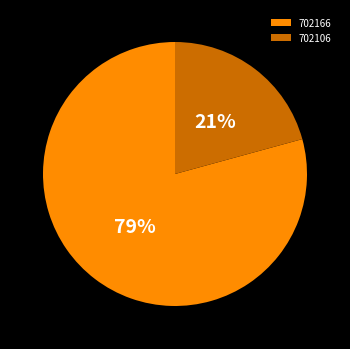

Does 702106 account for over 50% of the chart?

No